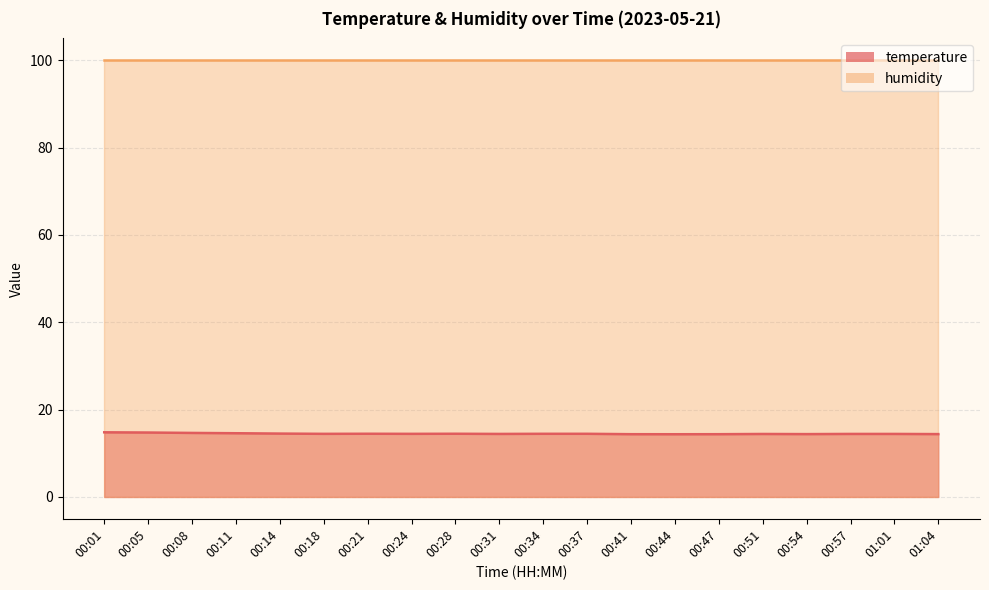

What is the change in value from 00:31 to 00:47?

-0.1